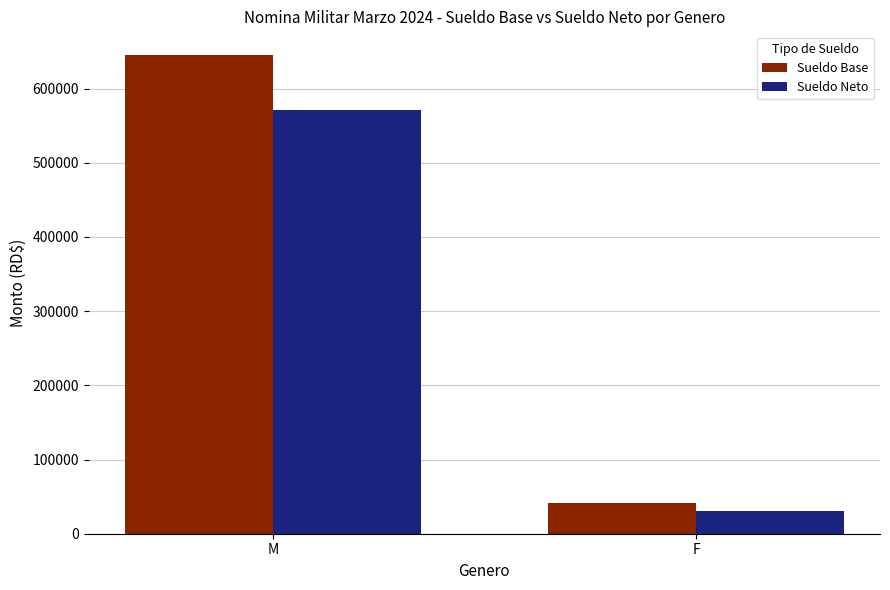

At which label is Sueldo Neto closest to 300483?

F